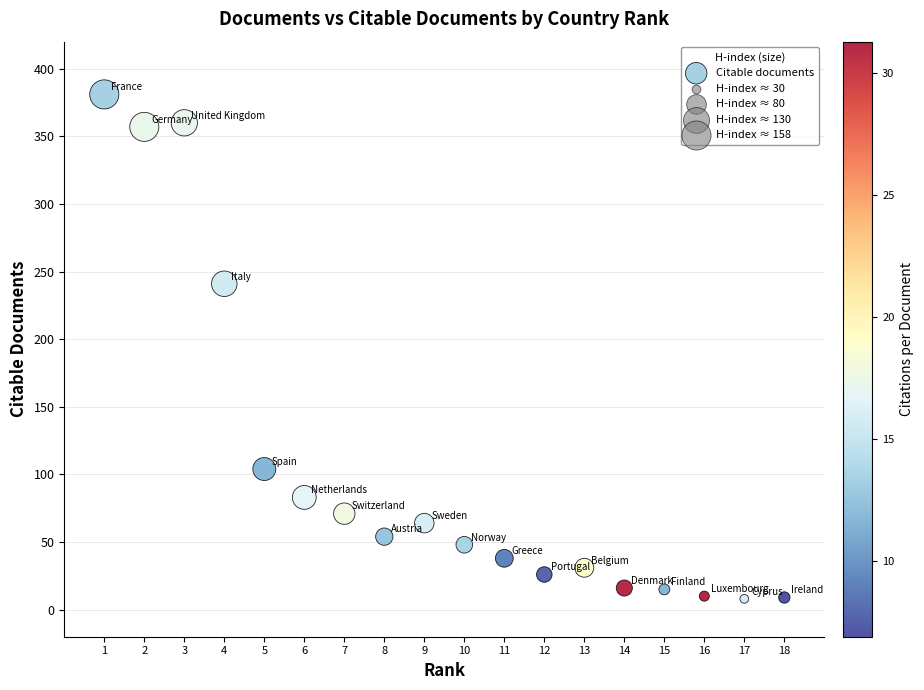

What is the range of Y values (max minus min)?

373